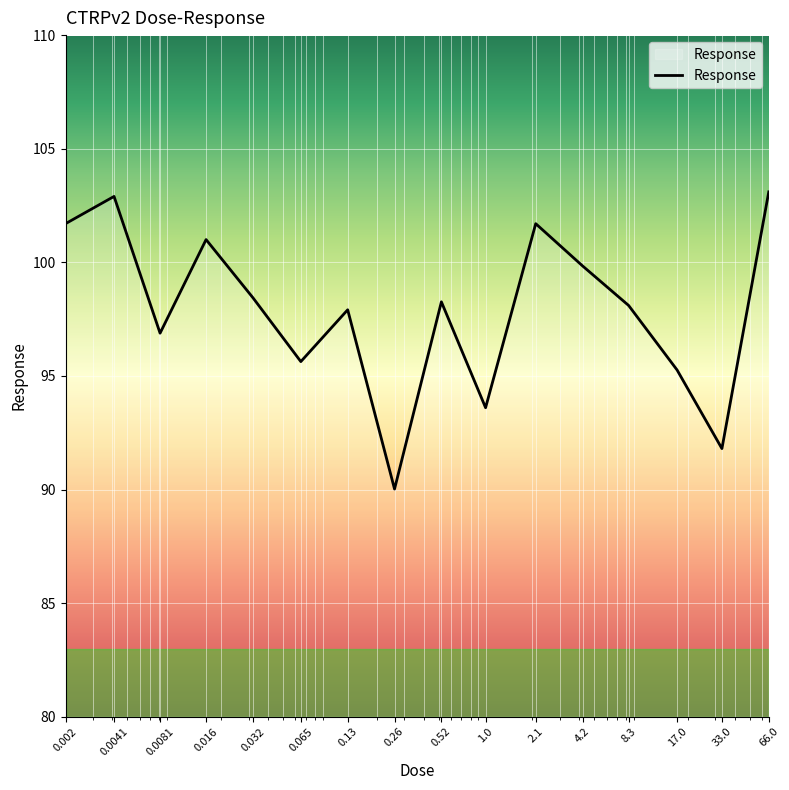

What is the greatest value displayed?

103.1